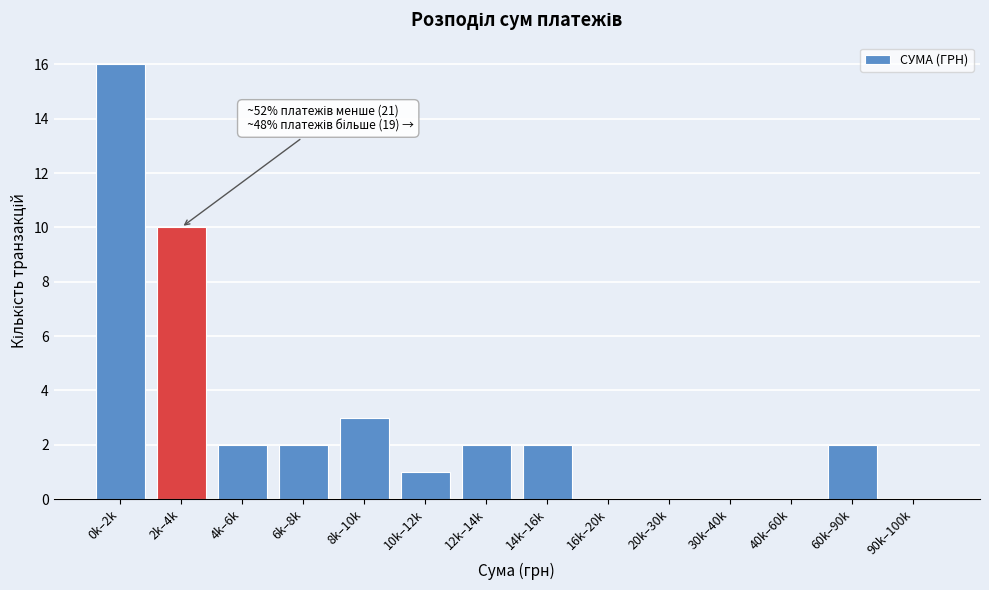

Reading right to left, what are all the values shown in this chart?

90k–100k=0	60k–90k=2	40k–60k=0	30k–40k=0	20k–30k=0	16k–20k=0	14k–16k=2	12k–14k=2	10k–12k=1	8k–10k=3	6k–8k=2	4k–6k=2	2k–4k=10	0k–2k=16